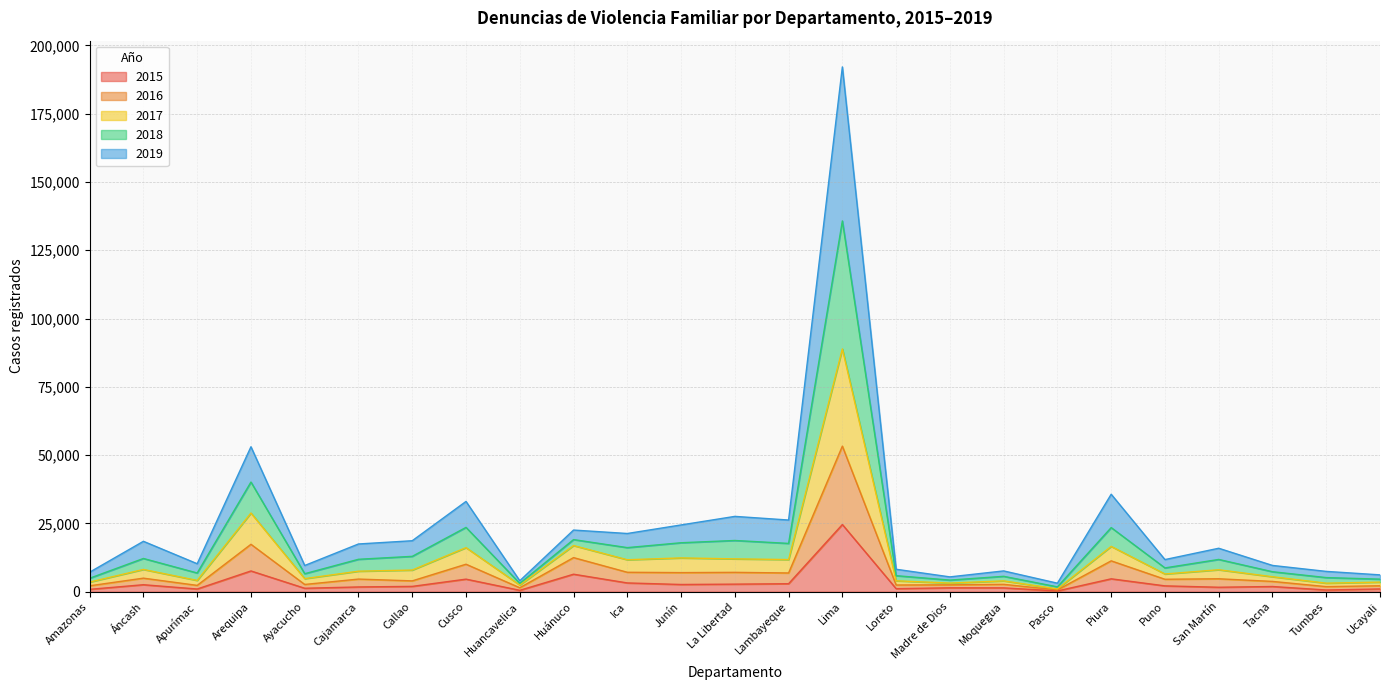

What is the spread (max minus min) of values at San Martín?

14274